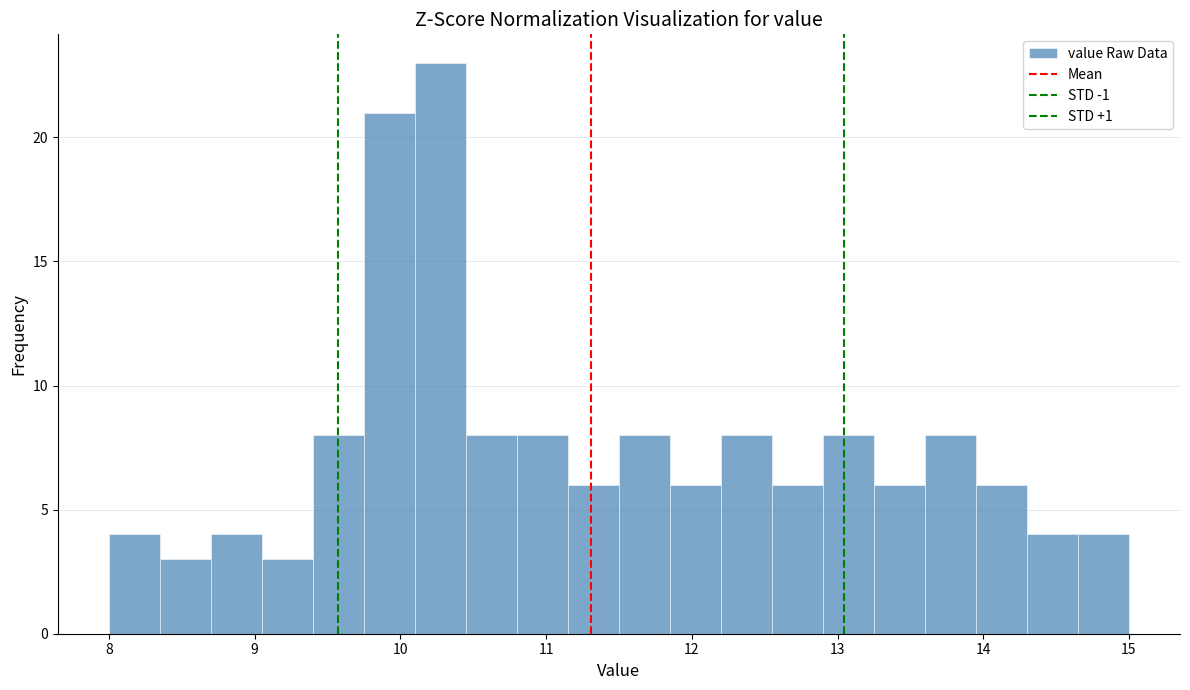

Read against the x-axis, roughly where is the centre of the tallest bar?

10.3